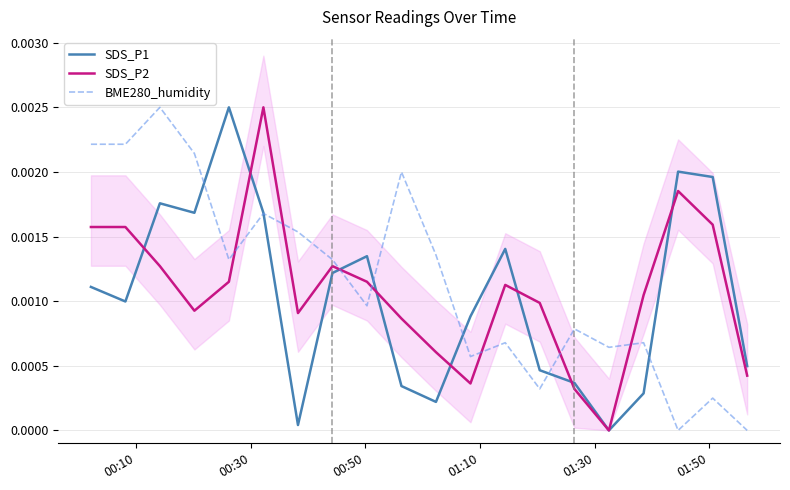

After their last crossing, which series has the higher values: BME280_humidity or SDS_P2?

SDS_P2